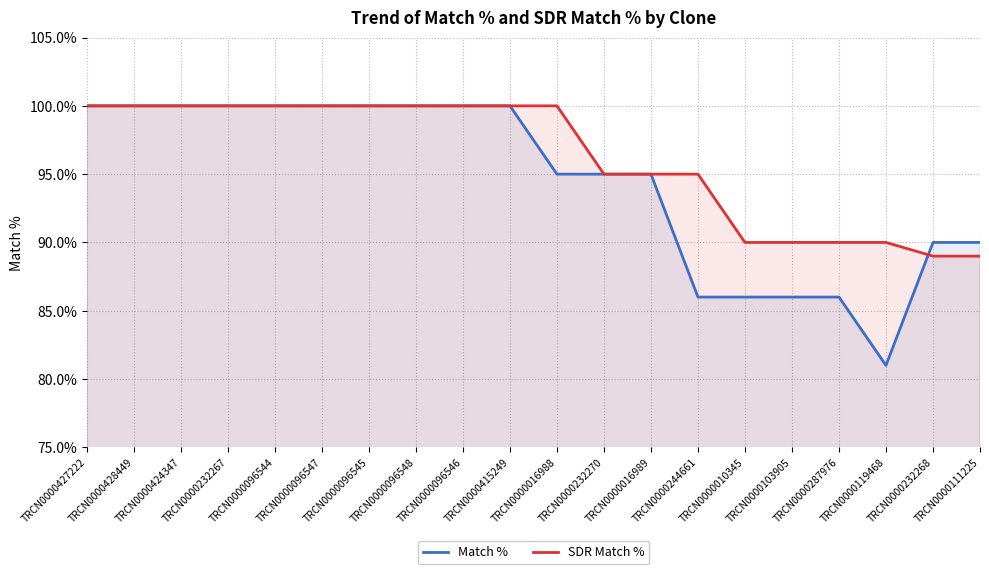

Rank the series at TRCN0000244661 from lowest to highest value.

Match %, SDR Match %